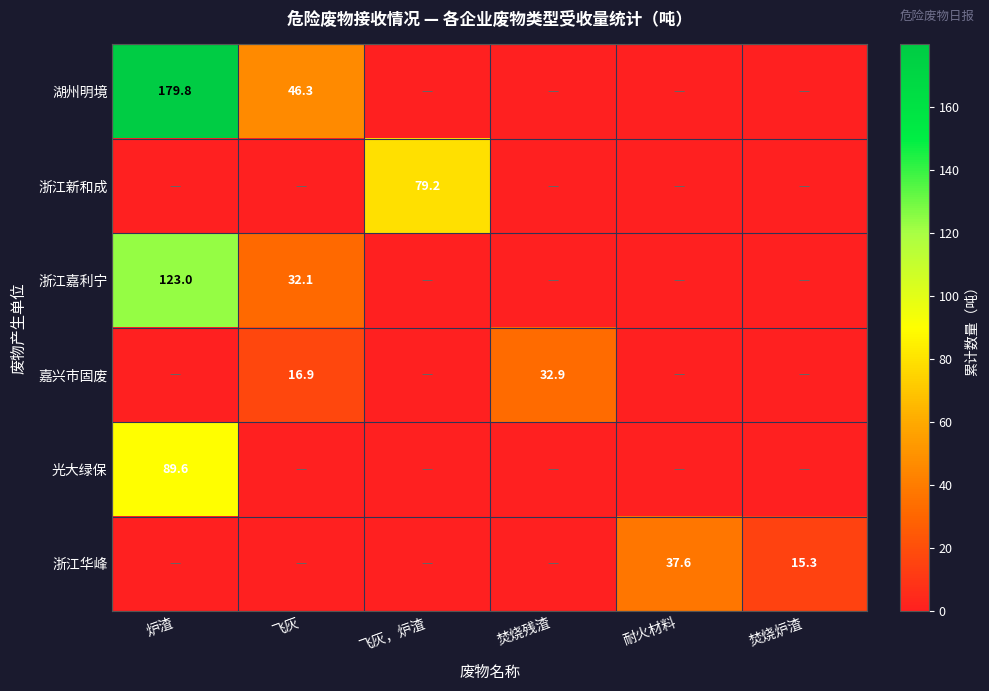

Is it true that 湖州明境 equals 46.3 at 飞灰?

True